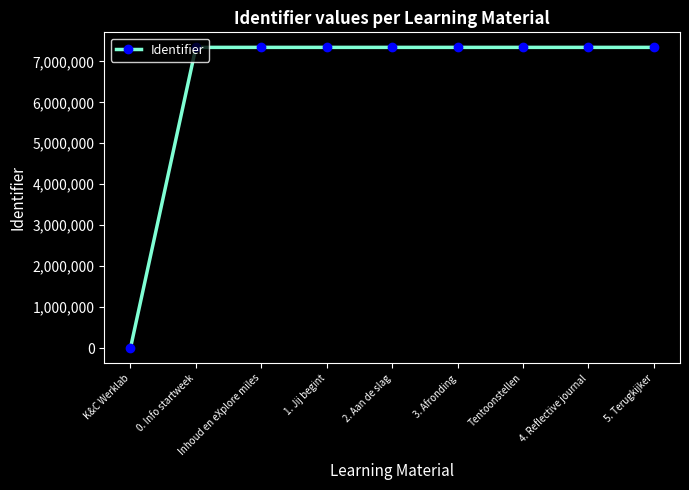

Is this an area chart (filled region under the line)?

No